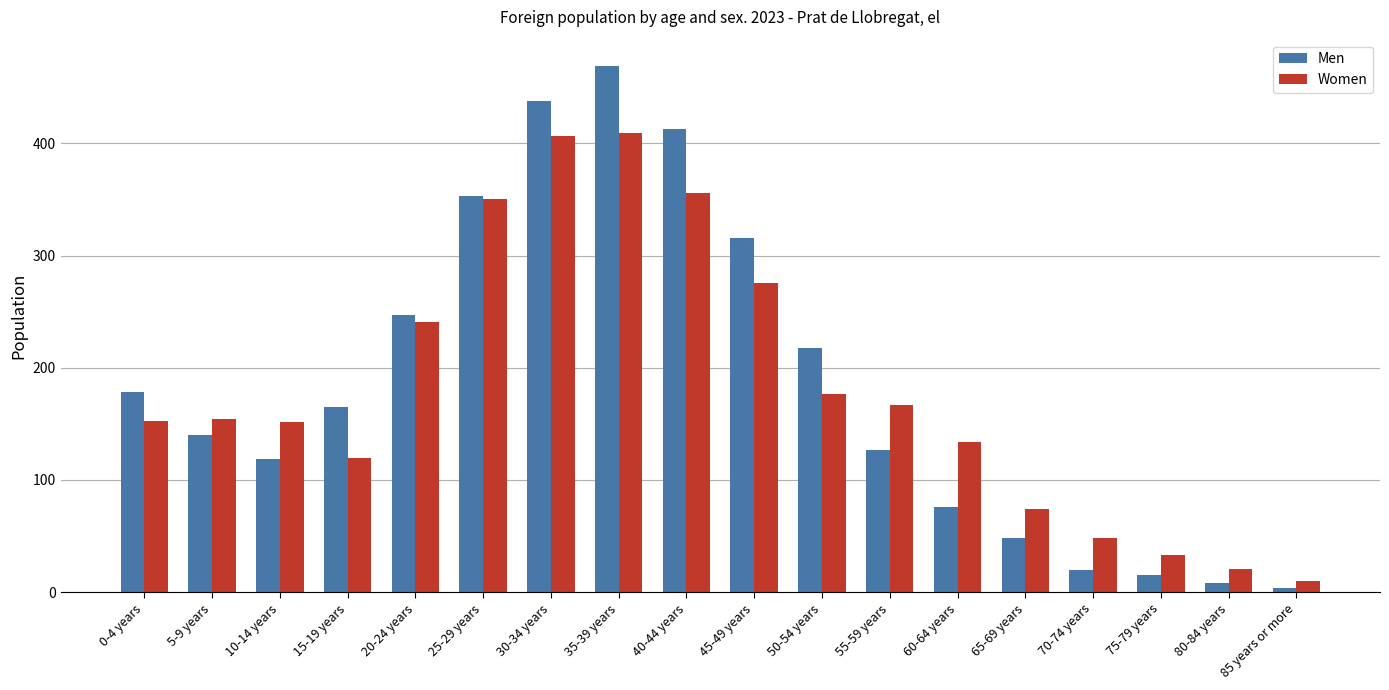

How many values in the Men series are below 165?

9